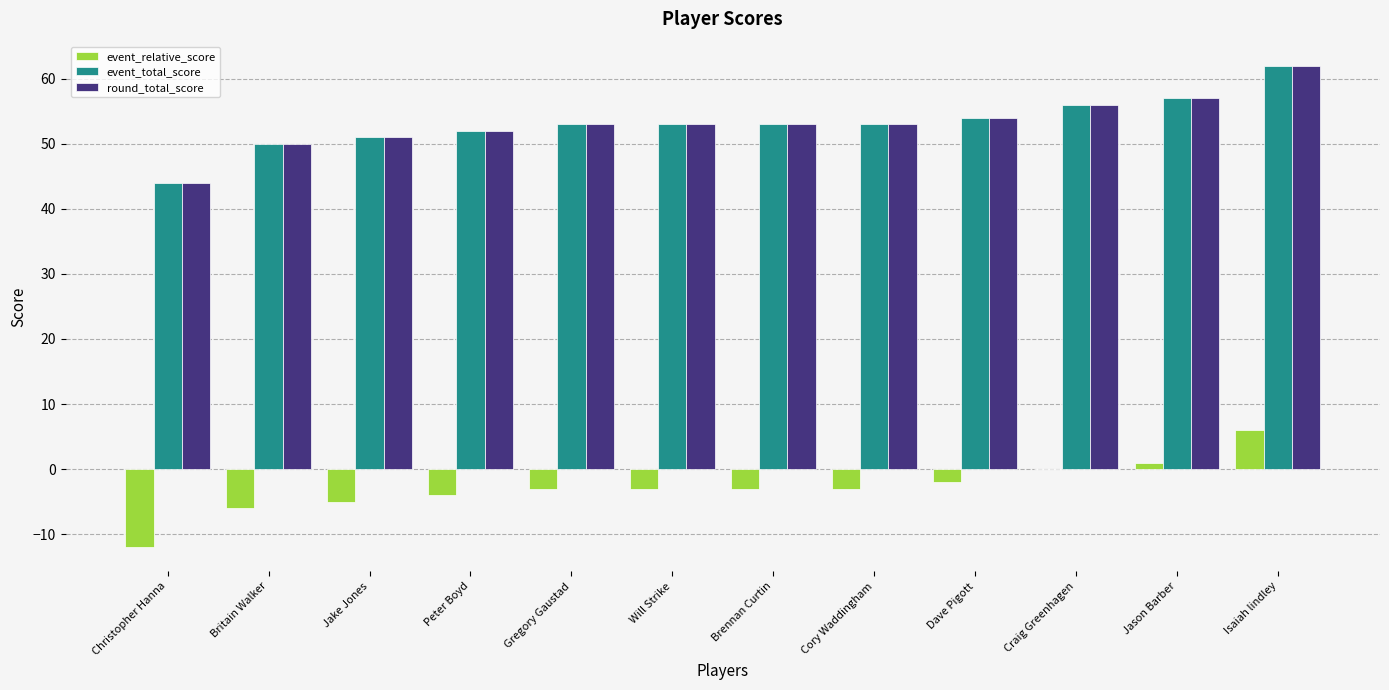

What is the total value across all series at Dave Pigott?

106